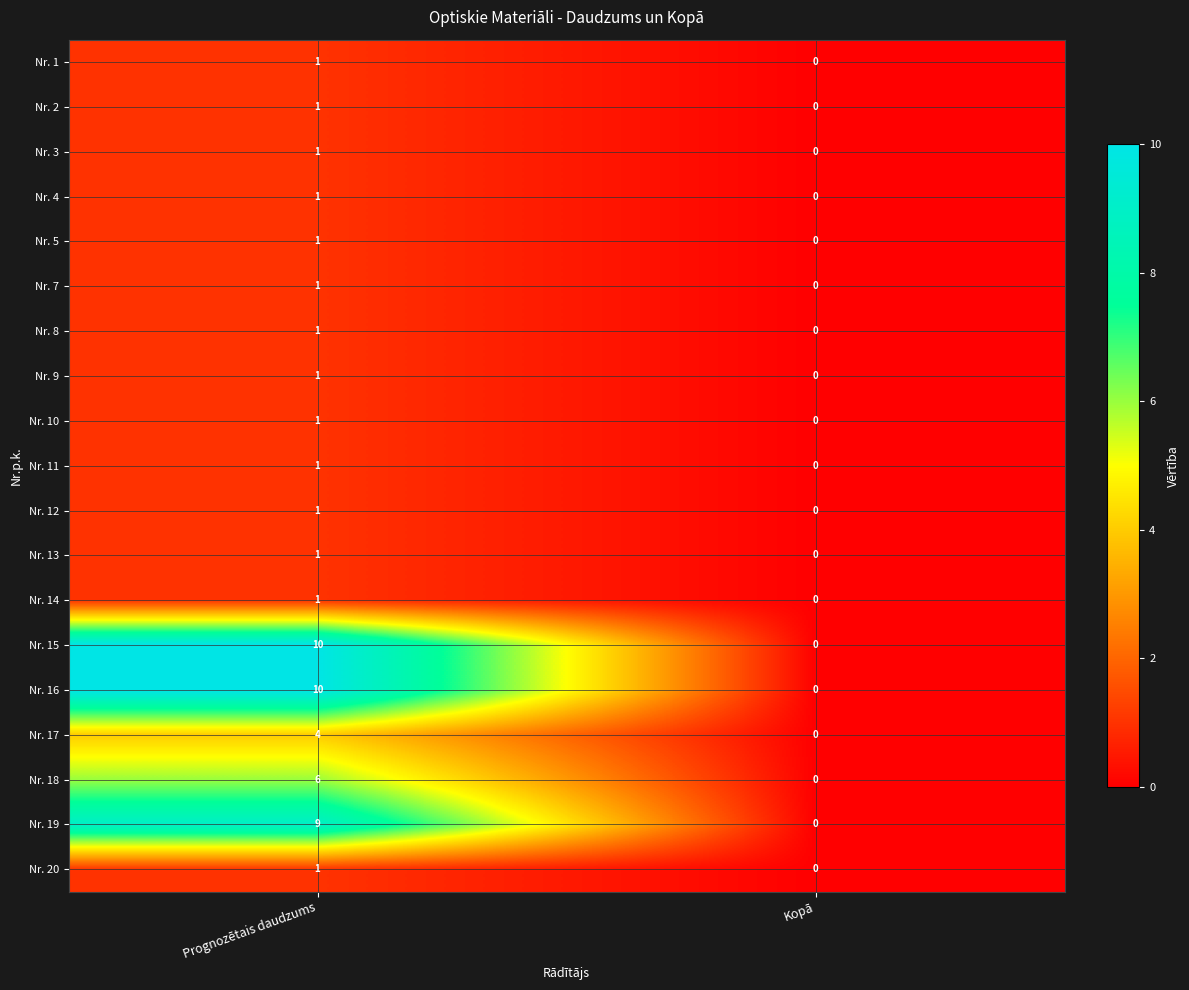

At which category is the sum across all series the highest?

Prognozētais daudzums